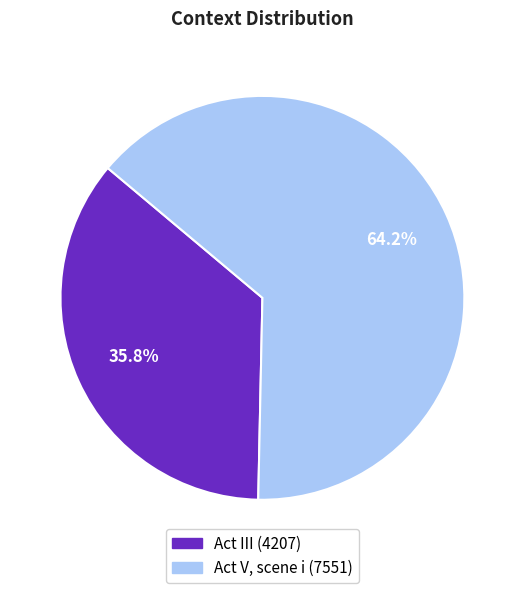

Is it true that Act V, scene i is 78% of the pie?

False